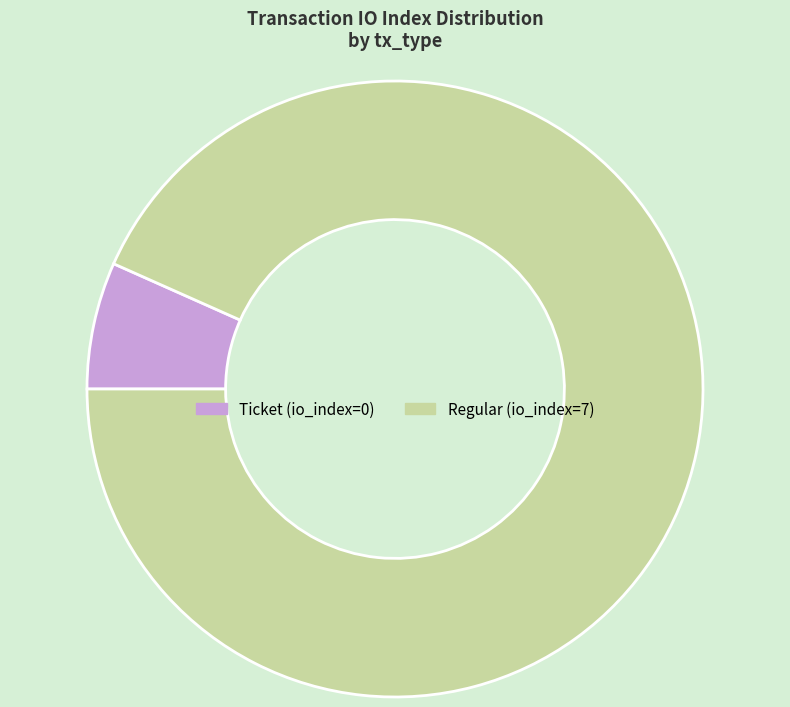

What is the smallest slice in the pie chart?

Ticket (io_index=0)